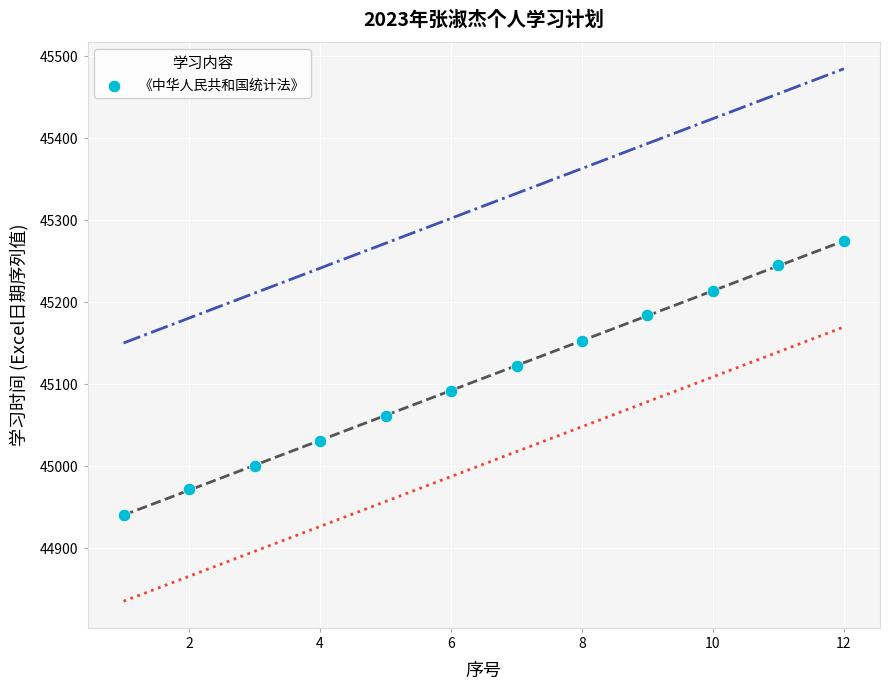

What is the average X value?

6